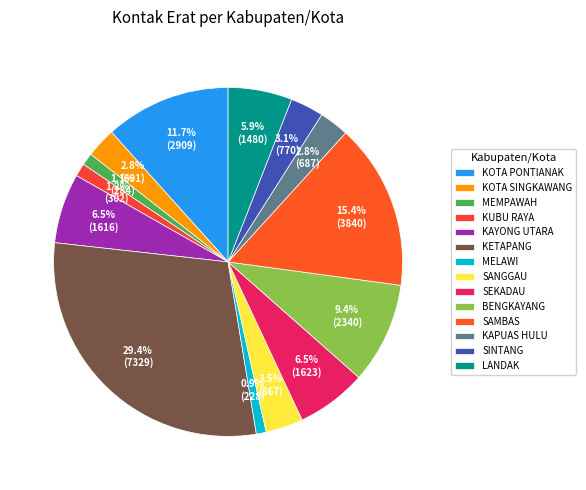

To the nearest percent, what is the combined percentage of KOTA PONTIANAK and KAYONG UTARA?

18%